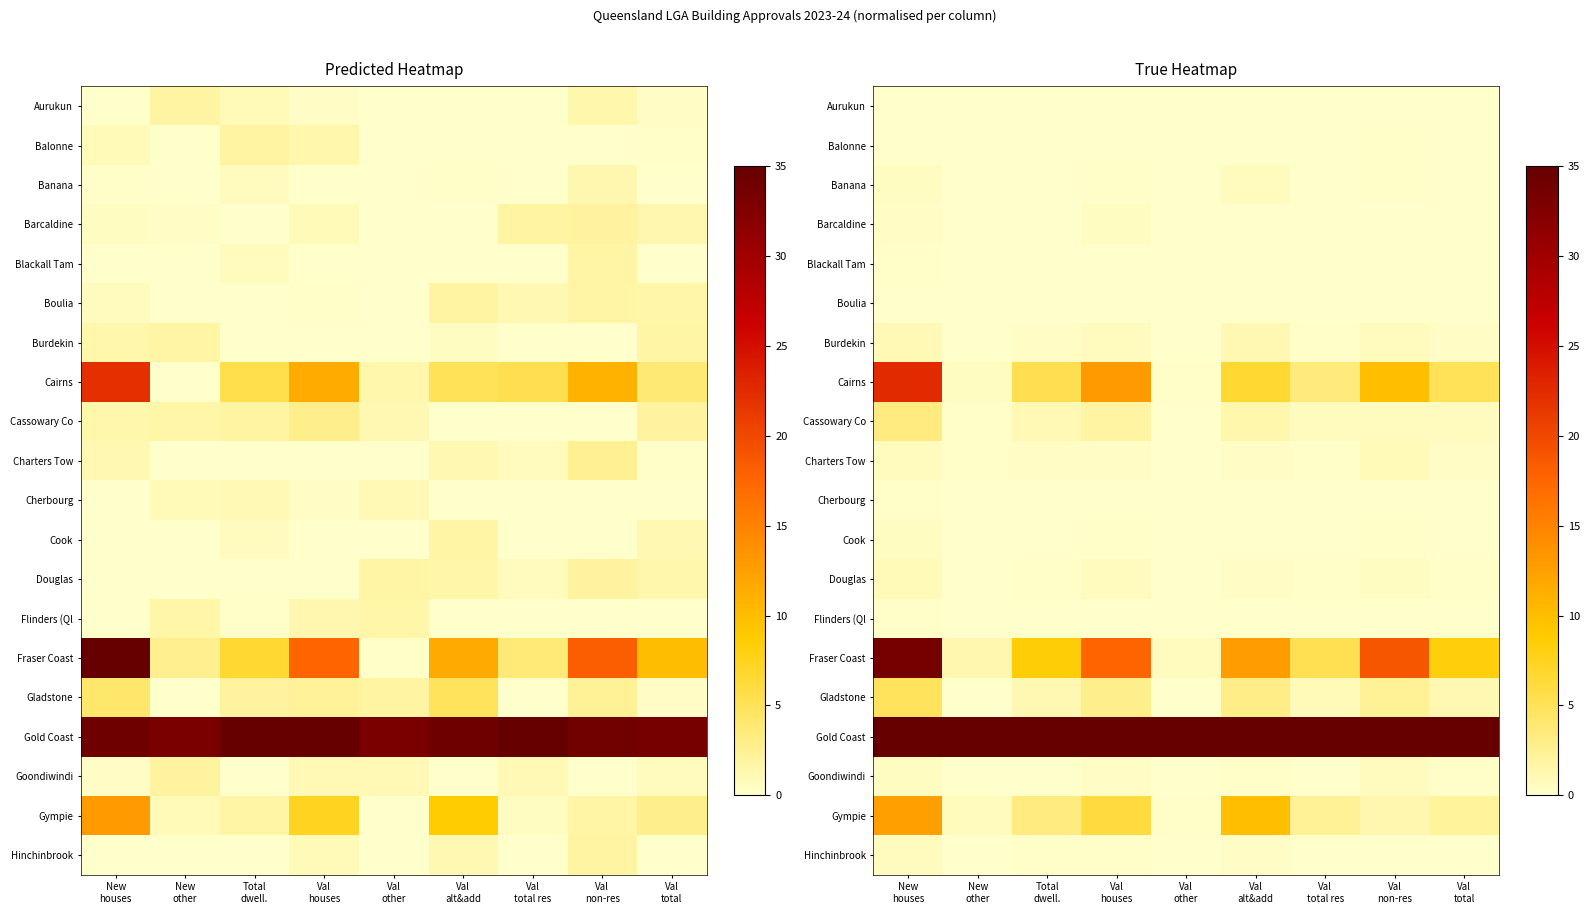

The value of Boulia at Val alt&add is -0.0. True or false?

False